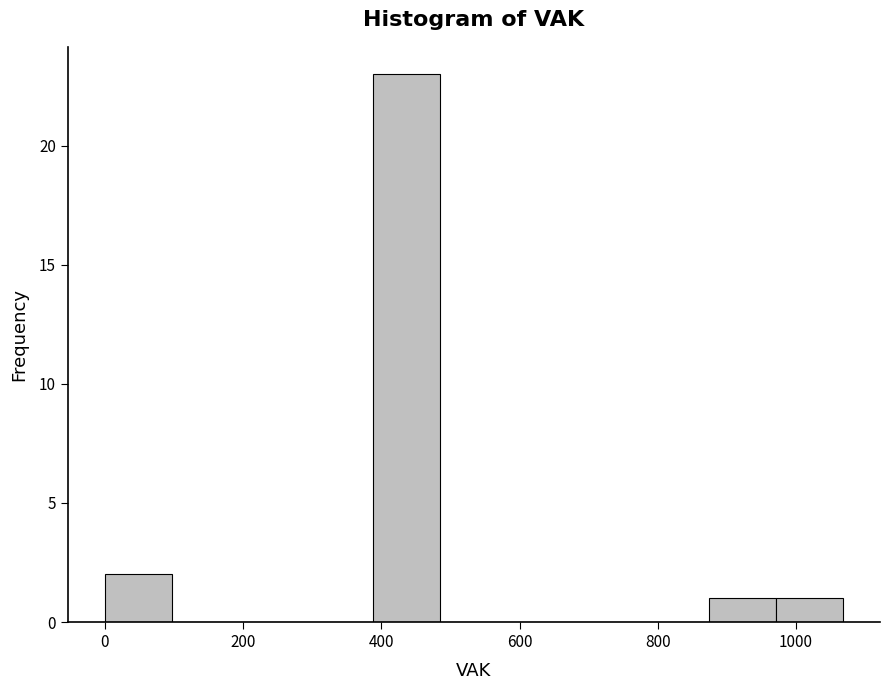

Reading left to right, transcribe this chart: for each bar, give the range it covers on the x-axis and its height. Neither the bar edges nor the heights are printed on the chart, so give them approximately, as read against the axes.

0 to 100: 2
100 to 200: 0
200 to 300: 0
300 to 380: 0
380 to 480: 23
480 to 580: 0
580 to 680: 0
680 to 780: 0
780 to 880: 0
880 to 980: 1
980 to 1060: 1